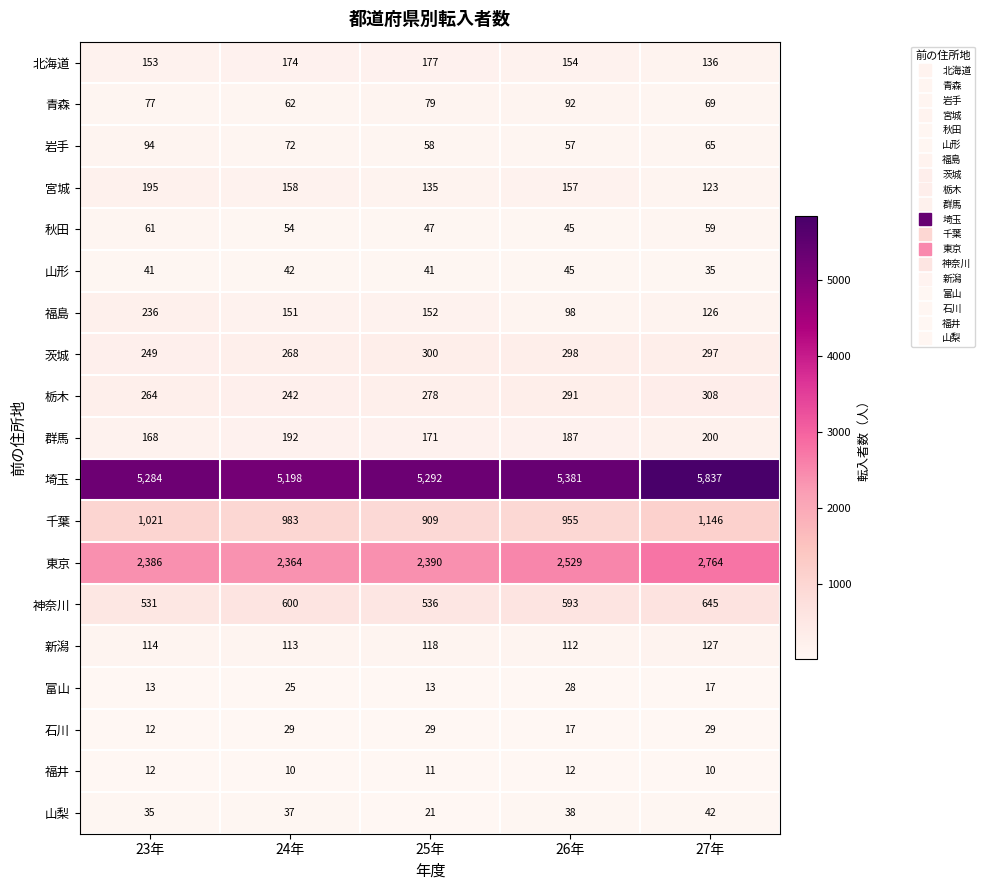

Is it true that 埼玉 equals 5381 at 26年?

True